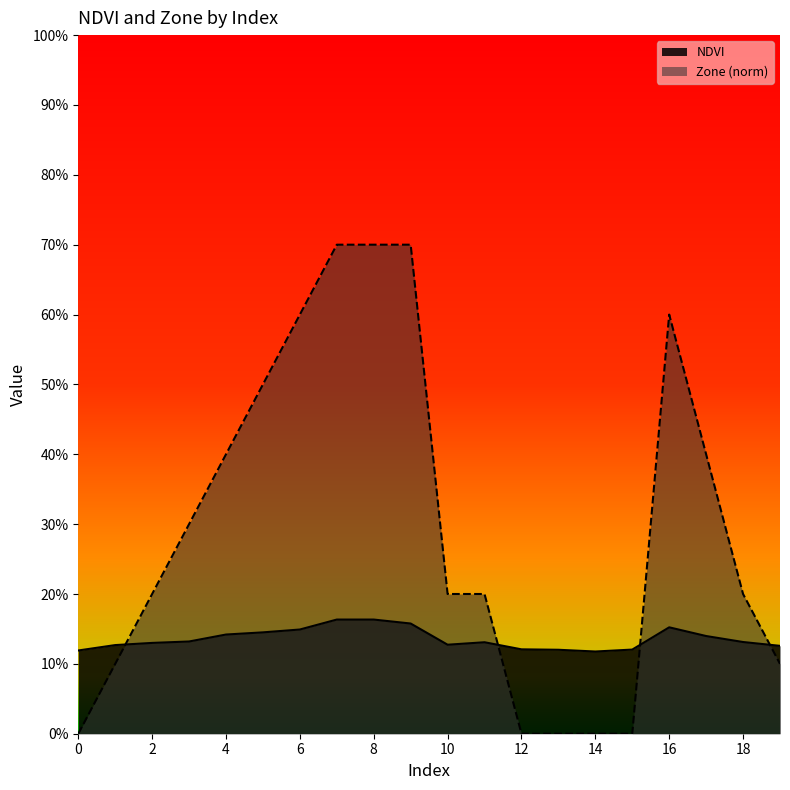

How many values in Zone are above zero?

15